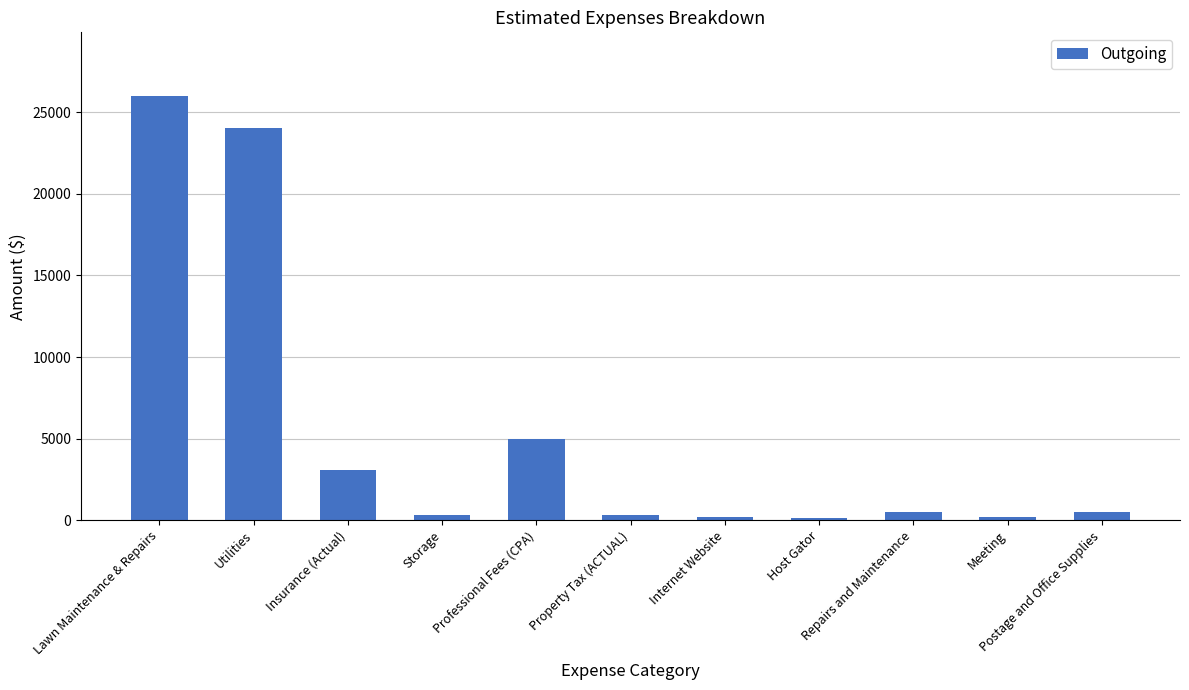

What is the average value?

5484.6